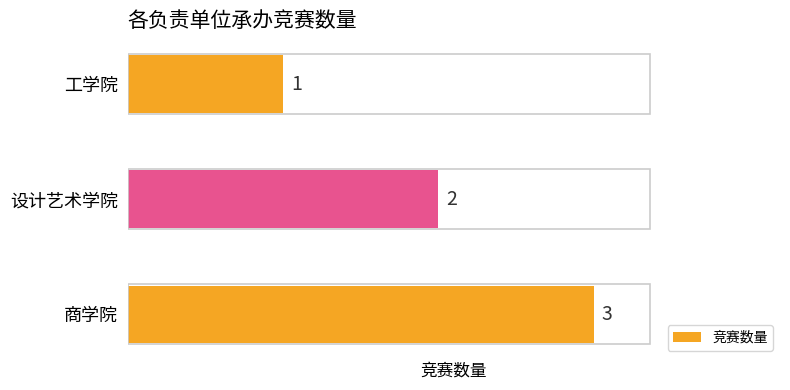

How many values are between 1 and 3?

3